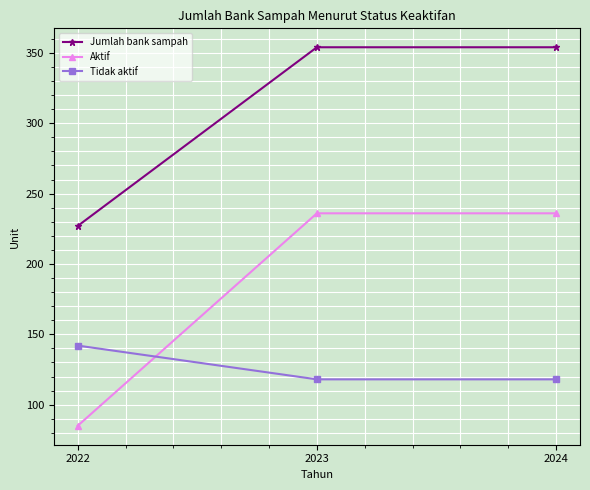

Which series has the largest range (max minus min)?

Aktif